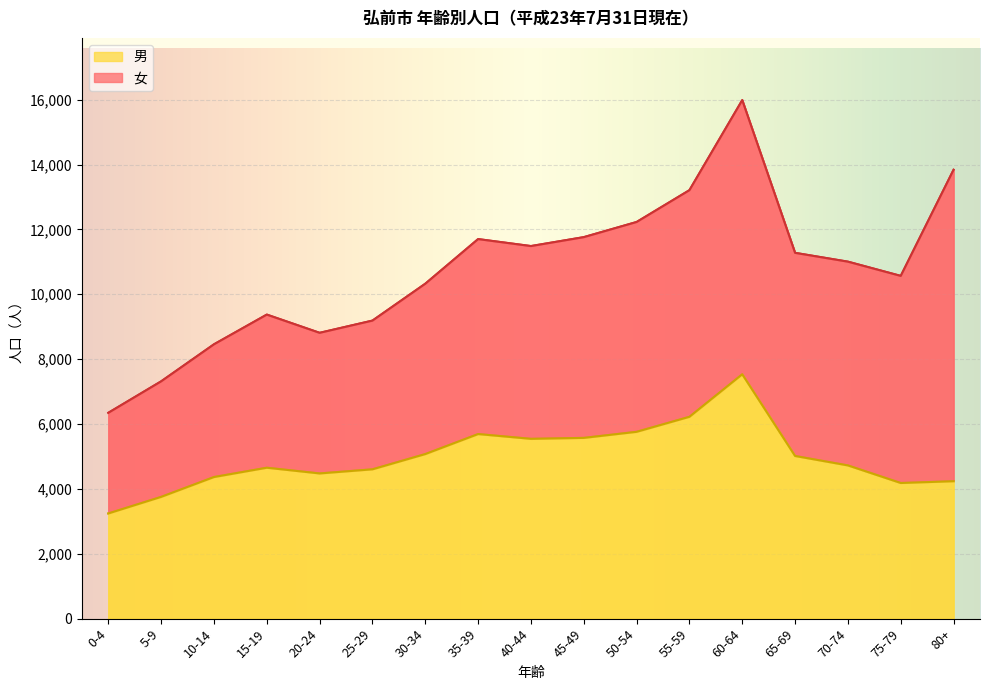

What is the value of the 9th point from the left?

5544